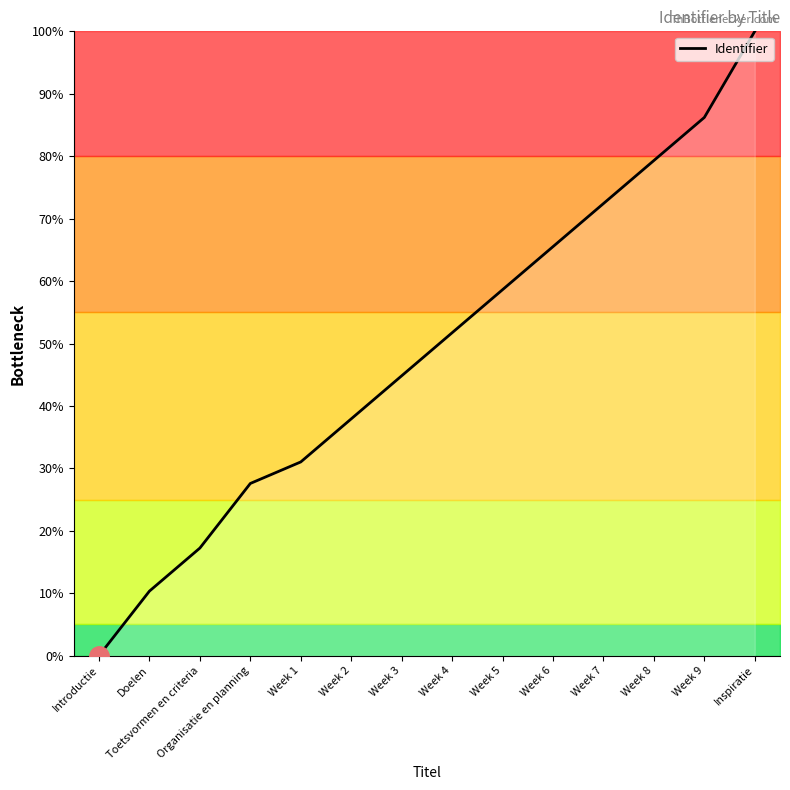

What position from the left is Week 9?

13